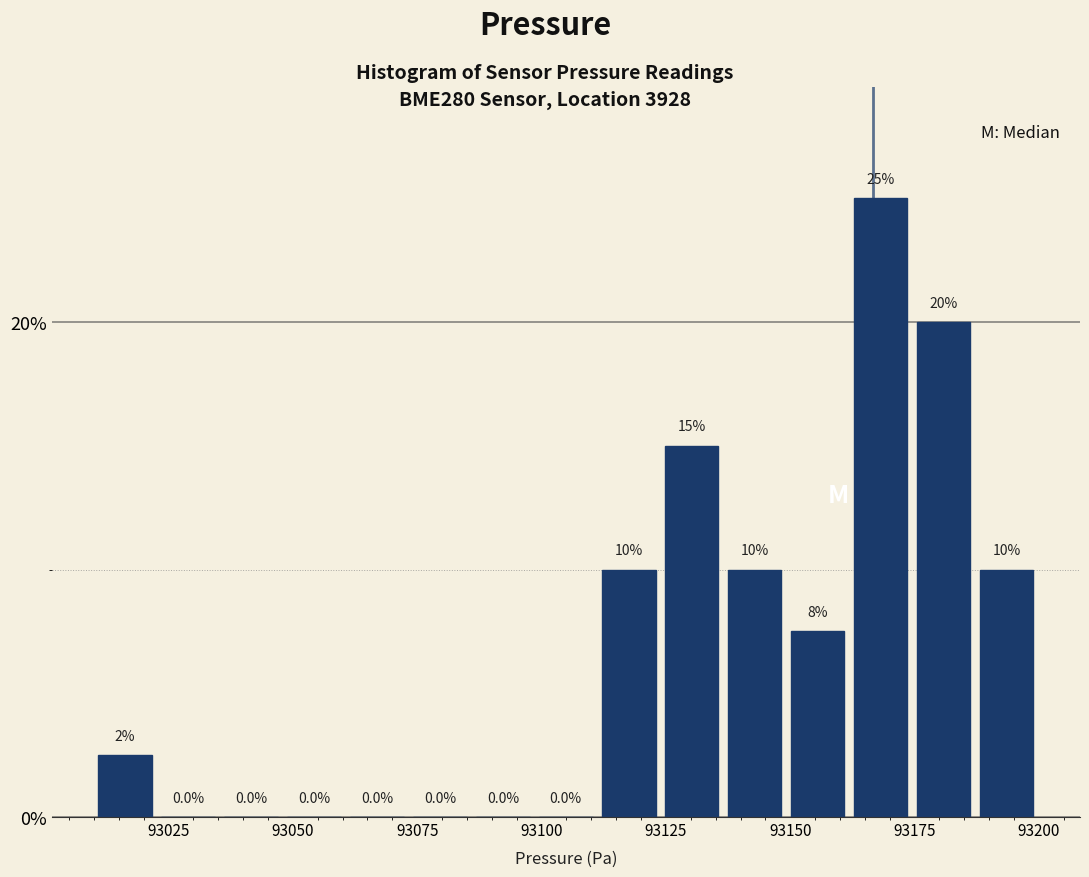

Around what value on the x-axis is the tallest bar? Give the approximate position of its centre, as read against the axis.

93170